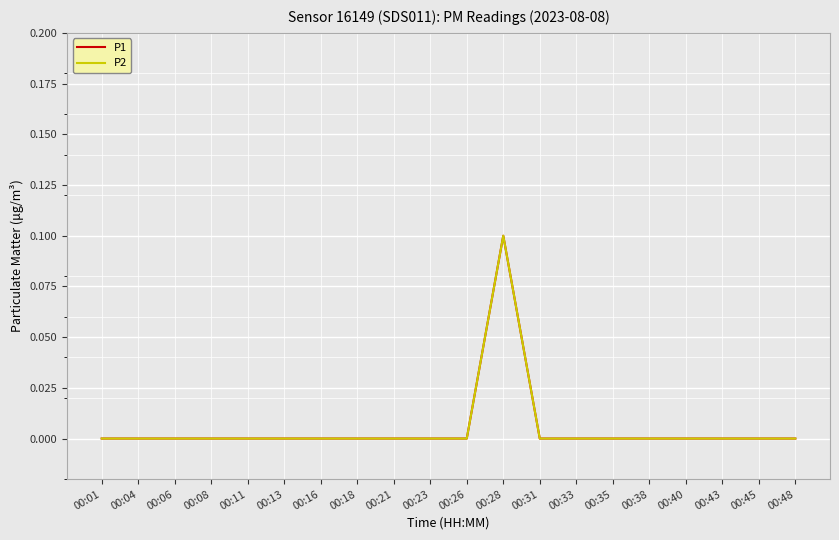

What is the greatest value displayed?

0.1